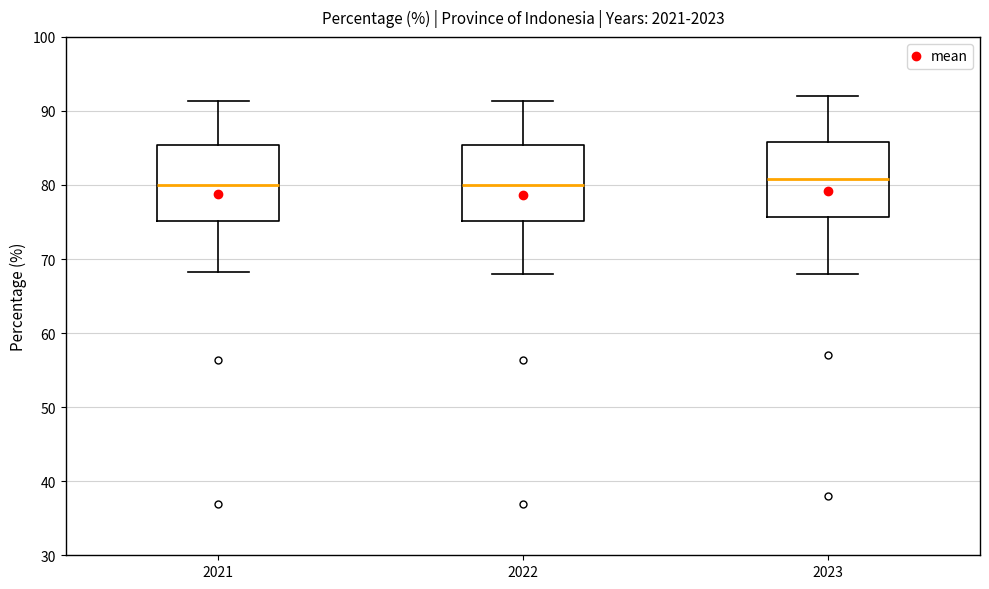

Where does the upper whisker of the box at x = 2023 end on the y-axis? The values are not printed on the chart, so give them approximately, as read against the axis.

92